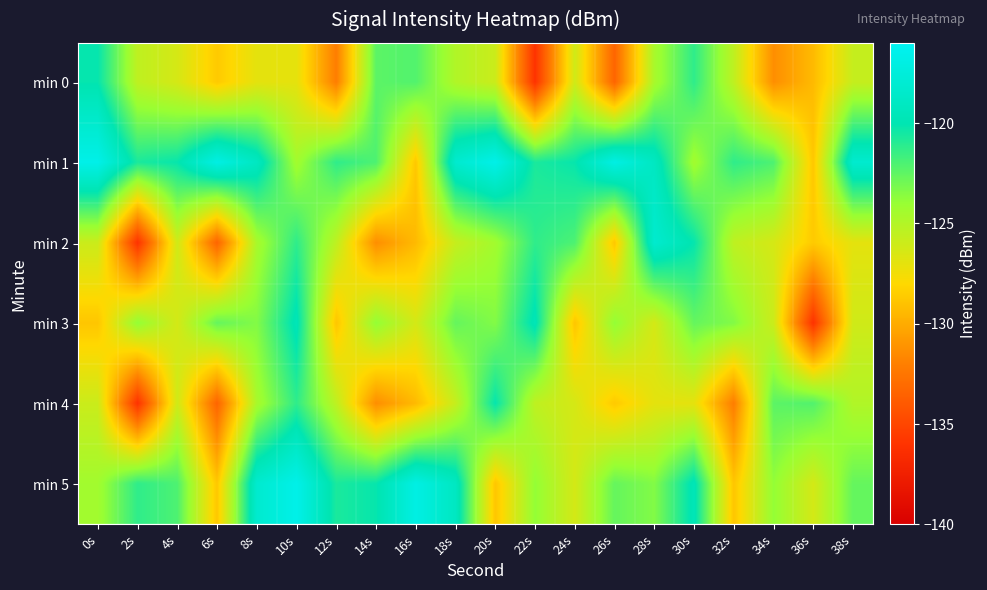

What is the spread (max minus min) of values at 0s?

12.2